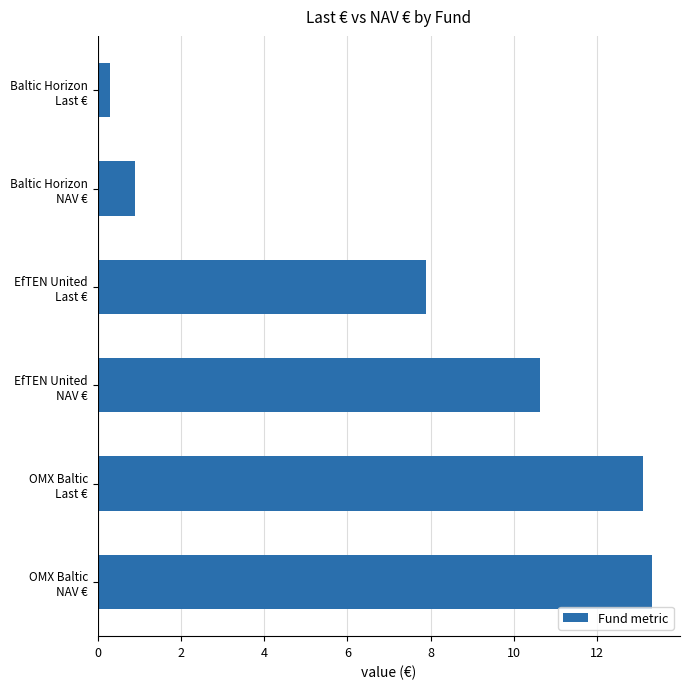

What is the difference between the maximum and minimum values?

13.0